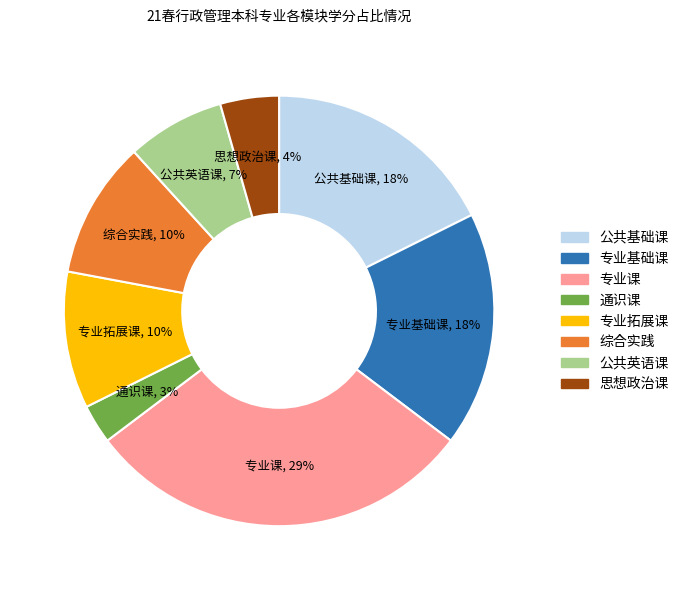

To the nearest percent, what percentage of the pie is 专业课?

29%